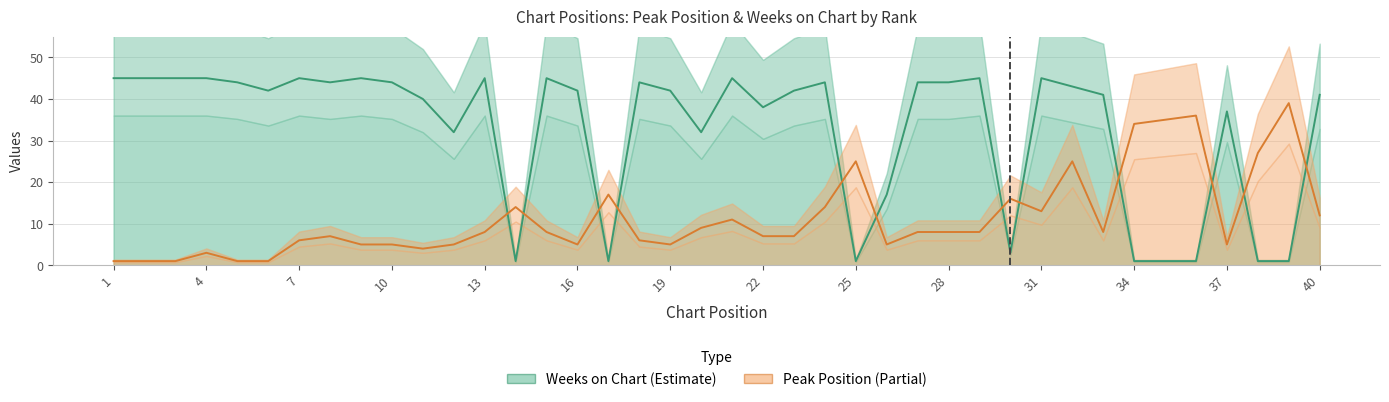

The value of Peak Position at 22 is 12. True or false?

False